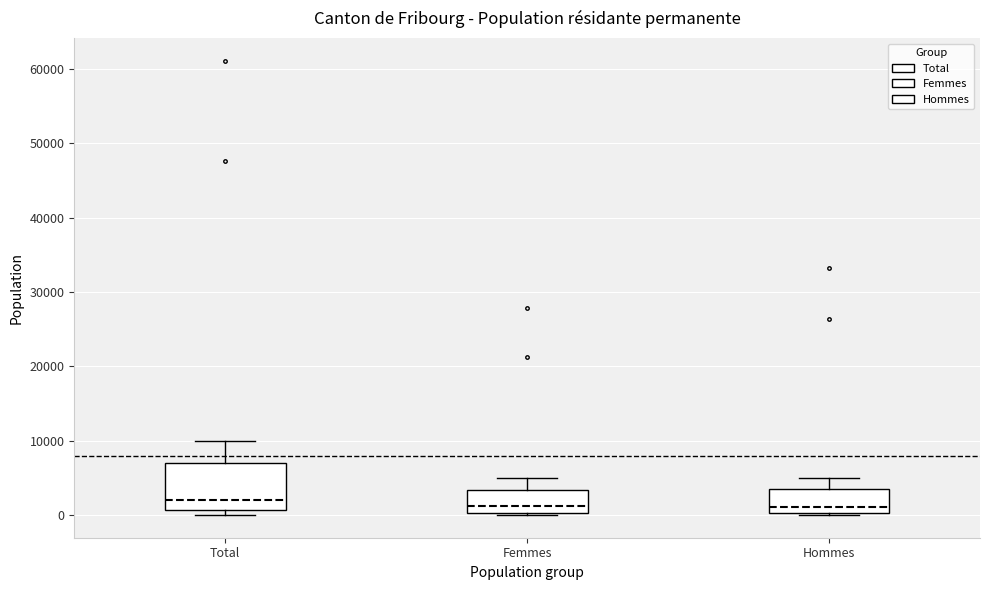

Reading left to right, read every box against the y-axis: the position of its median line, the range the box covers, and the ends of its whiskers. The values are not printed on the chart, so give them approximately, as read against the axis.

Total: median 2000, box 1000 to 7000, whiskers 0 to 10000
Femmes: median 1000, box 0 to 3000, whiskers 0 (just below the box's lower edge) to 5000
Hommes: median 1000, box 0 to 4000, whiskers 0 (just below the box's lower edge) to 5000